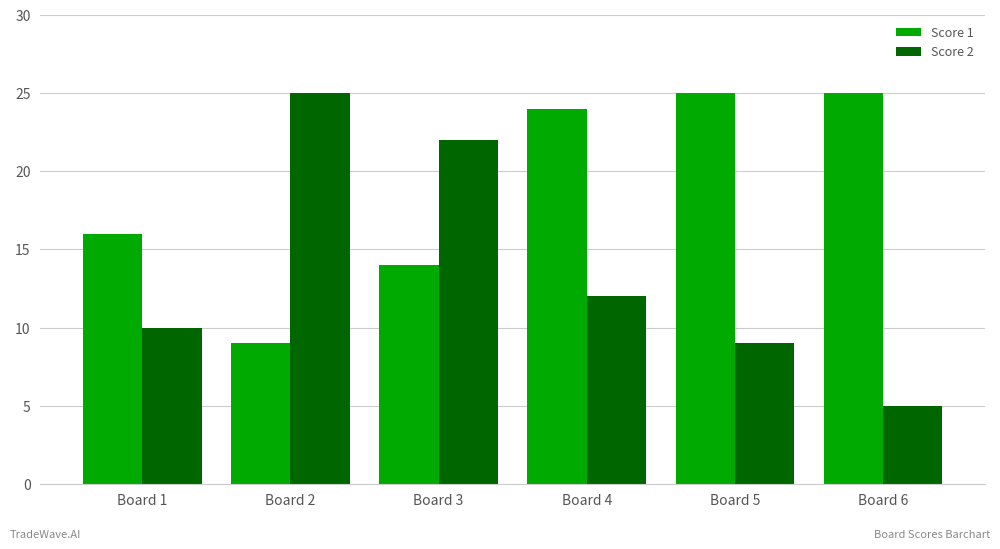

Which series has the largest range (max minus min)?

Score 2